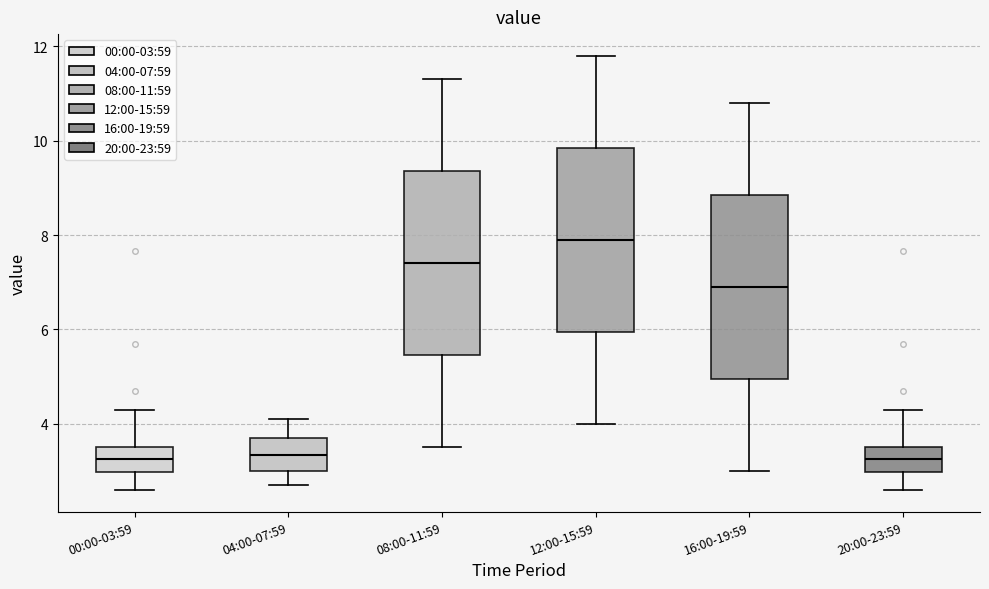

Reading left to right, read every box against the y-axis: the position of its median line, the range the box covers, and the ends of its whiskers. The values are not printed on the chart, so give them approximately, as read against the axis.

00:00-03:59: median 3.2, box 3.0 to 3.6, whiskers 2.6 to 4.4
04:00-07:59: median 3.4, box 3.0 to 3.8, whiskers 2.8 to 4.2
08:00-11:59: median 7.4, box 5.4 to 9.4, whiskers 3.6 to 11.4
12:00-15:59: median 8.0, box 6.0 to 9.8, whiskers 4.0 to 11.8
16:00-19:59: median 7.0, box 5.0 to 8.8, whiskers 3.0 to 10.8
20:00-23:59: median 3.2, box 3.0 to 3.6, whiskers 2.6 to 4.4